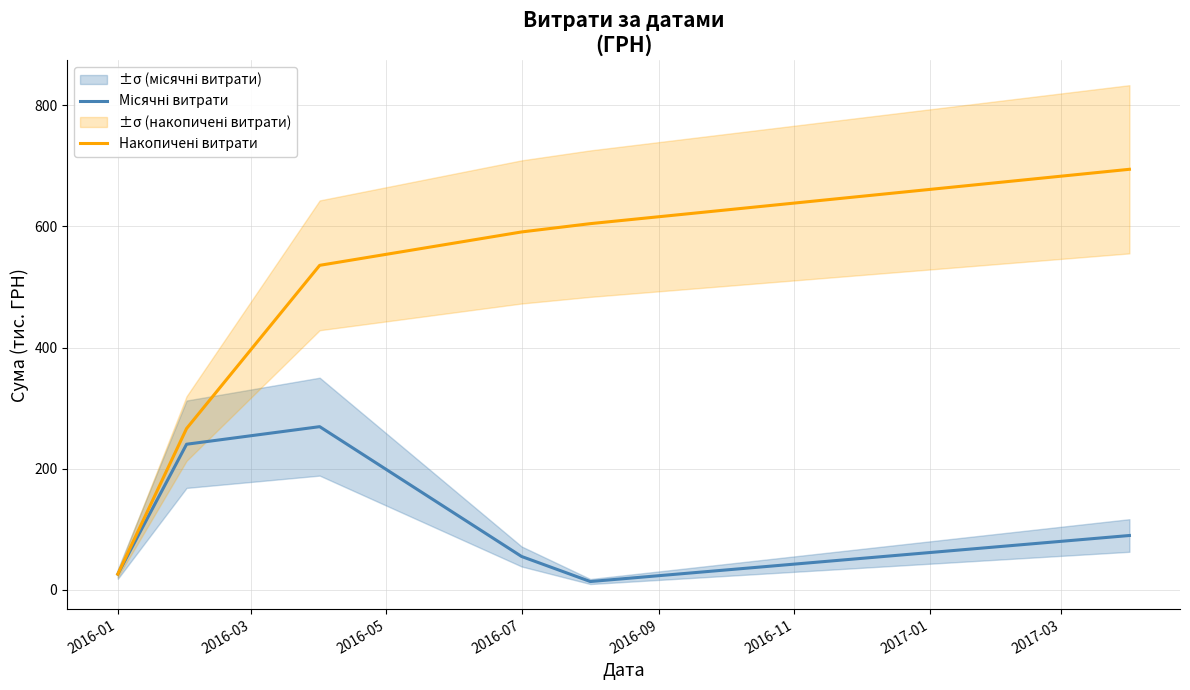

Does the chart display data point markers on the line(s)?

No